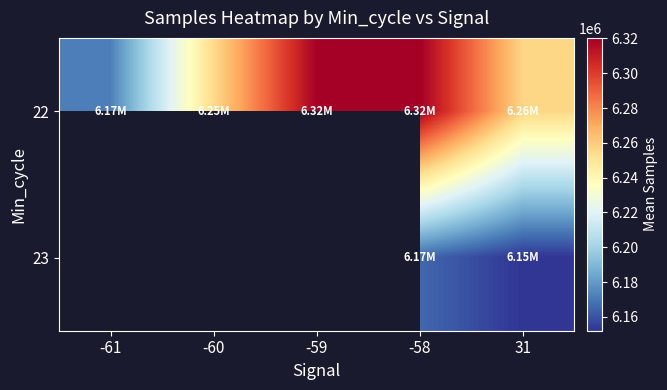

How many values in the 22 series are below 6256324?

2